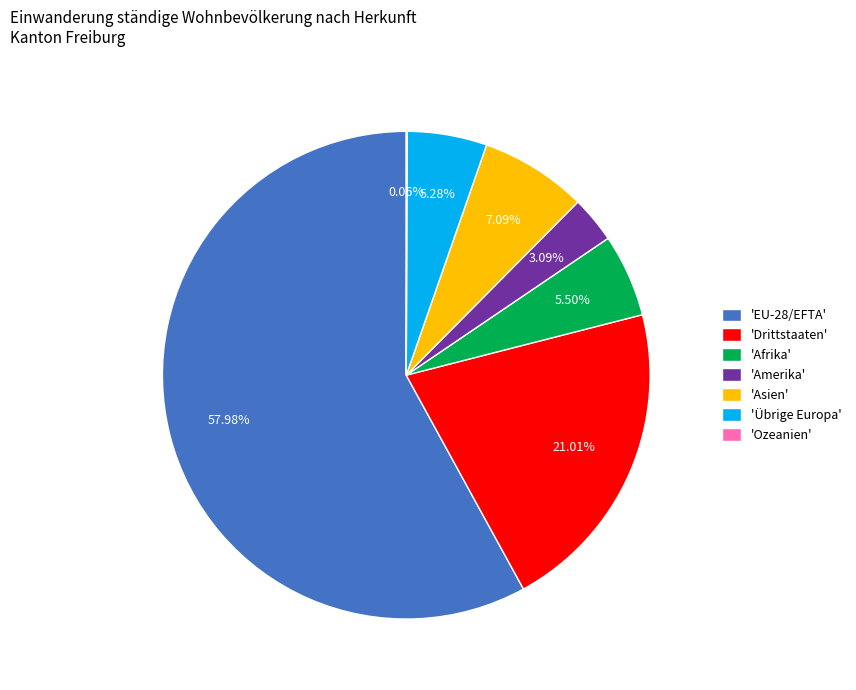

Approximately how many times larger is the value at 'Afrika' compared to 'Drittstaaten'?

0.3